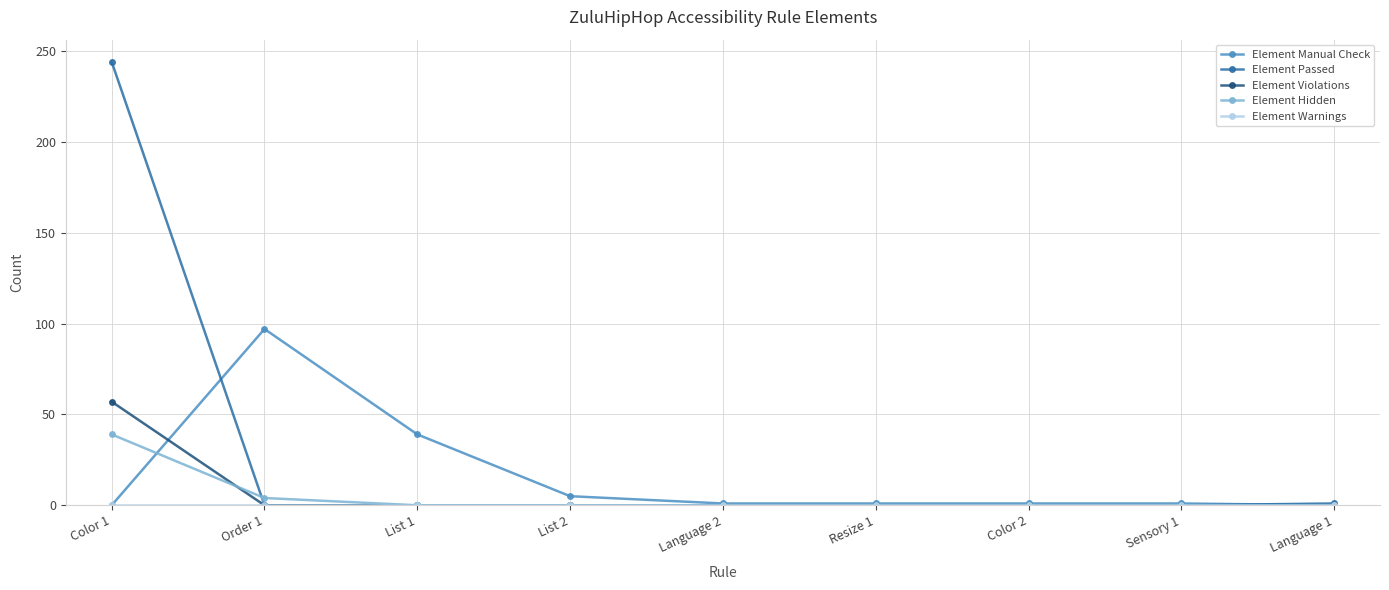

Which series has the largest range (max minus min)?

Element Passed